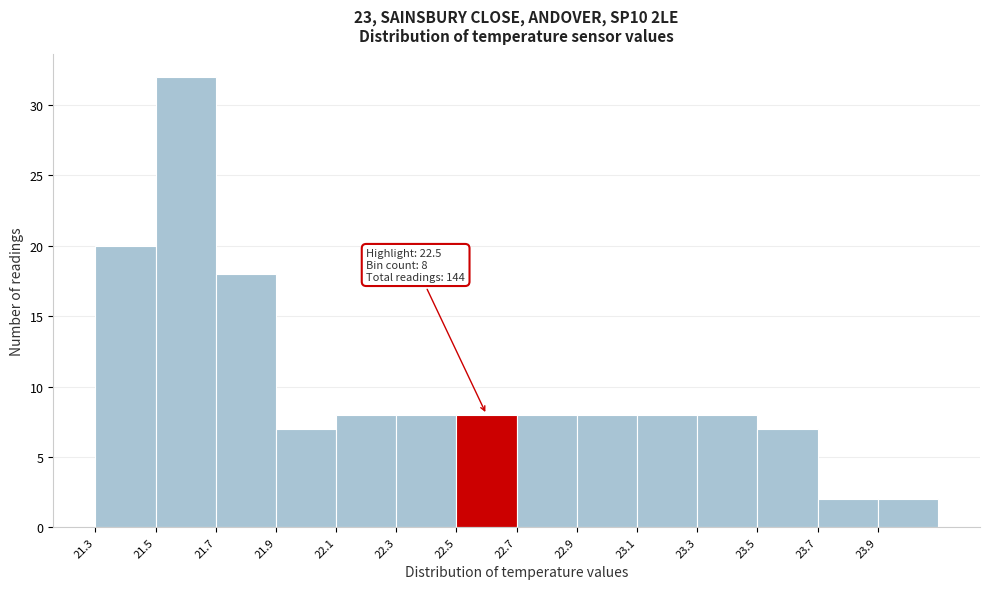

Which range on the x-axis has the tallest bar?

21.5 to 21.7